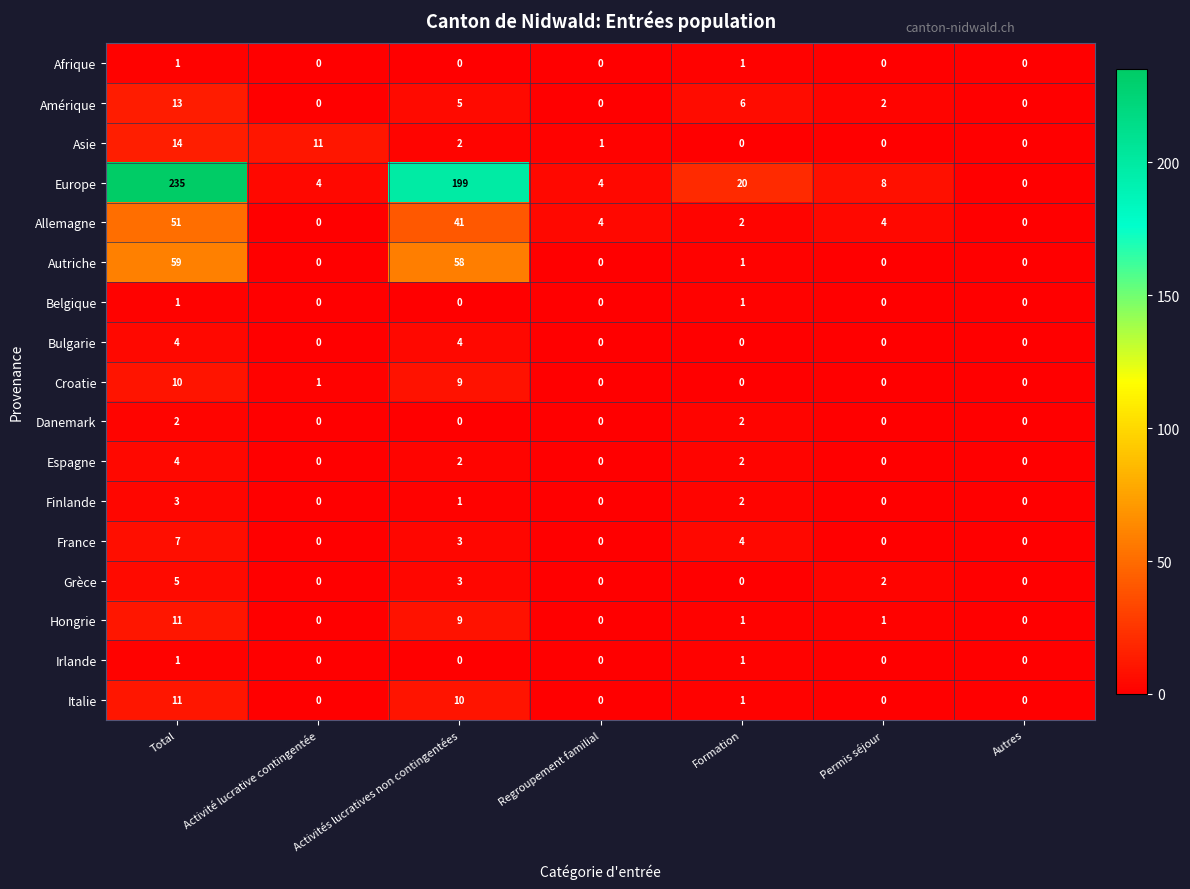

At which category is the sum across all series the highest?

Total